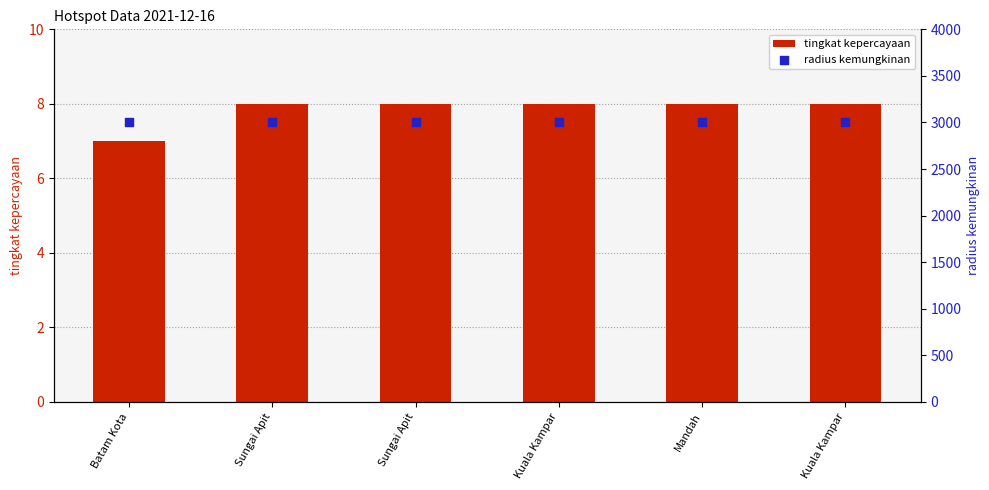

Which series has the widest spread of Y values?

tingkat kepercayaan